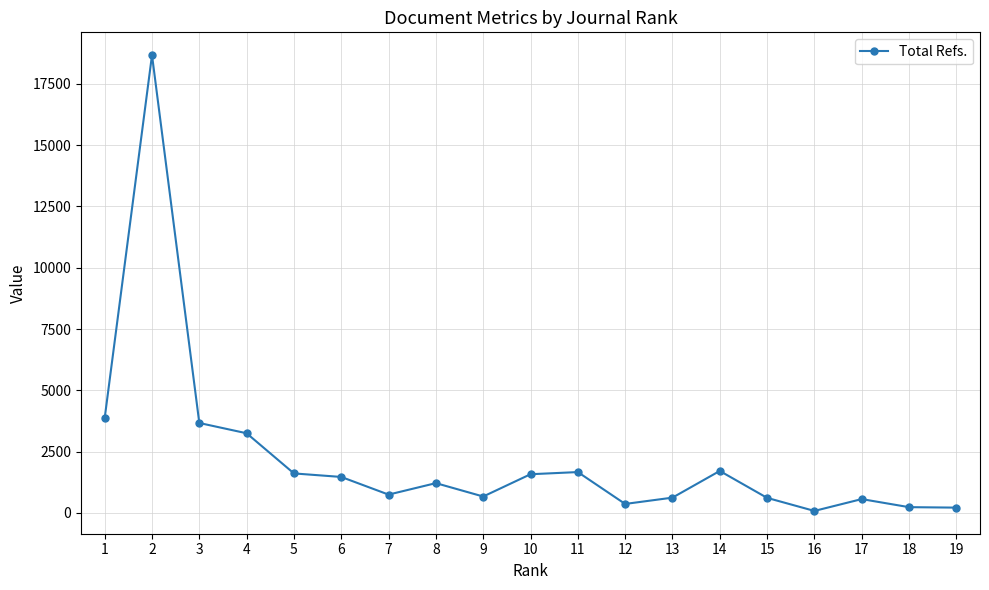

Where is the first local maximum?

2